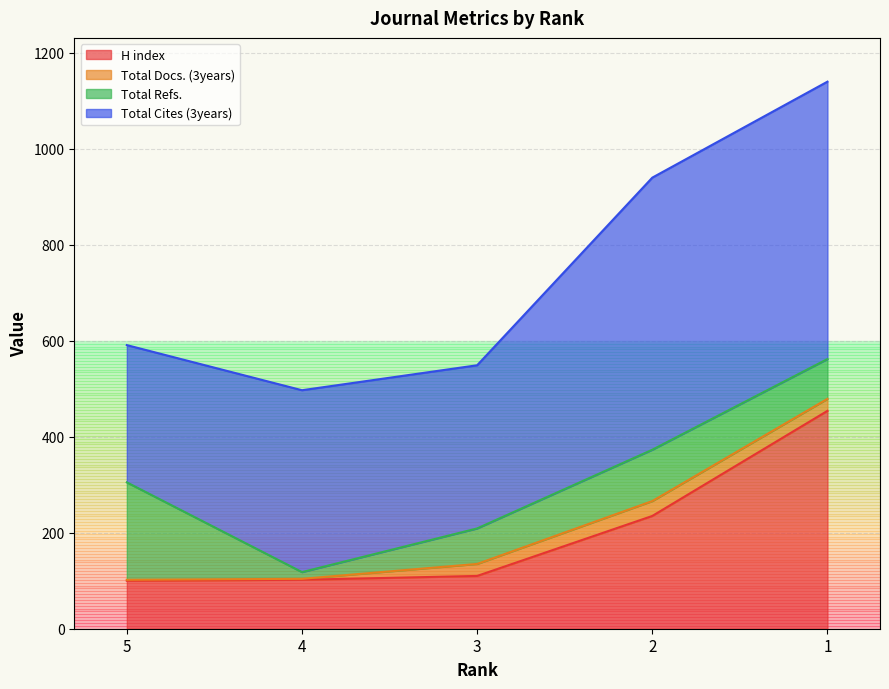

Which series has the largest range (max minus min)?

H index